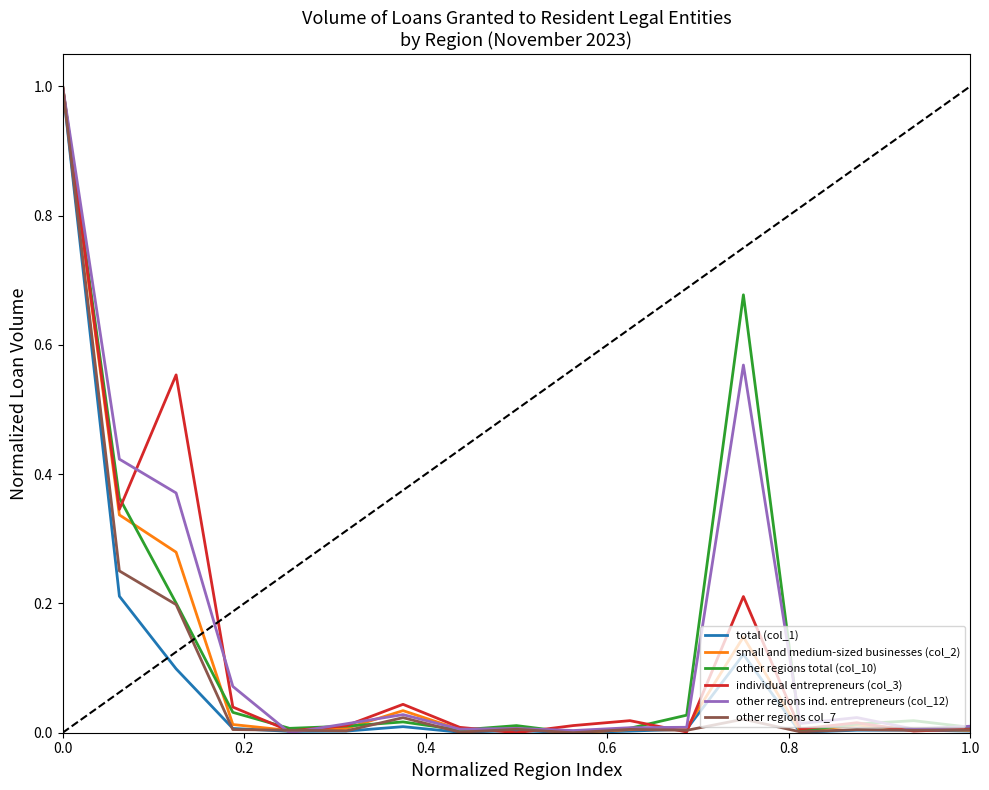

Count the number of data series in this chart.

6